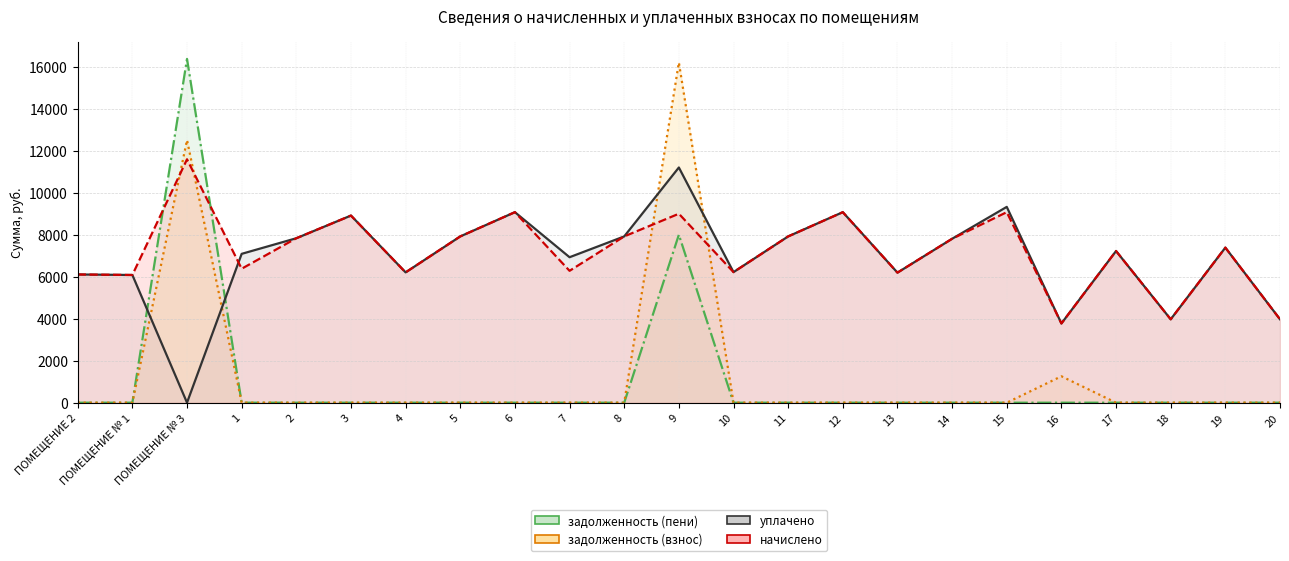

What position from the right is 17?

4